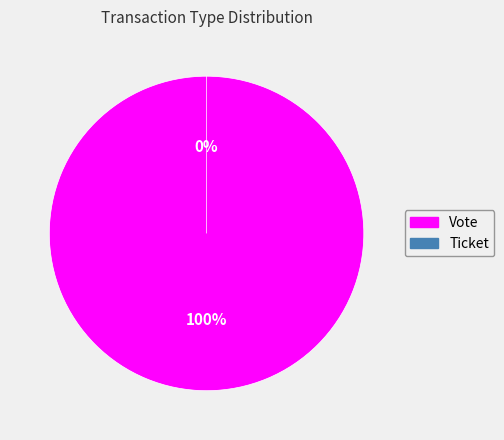

What is the total percentage of Ticket and Vote?

100.0%